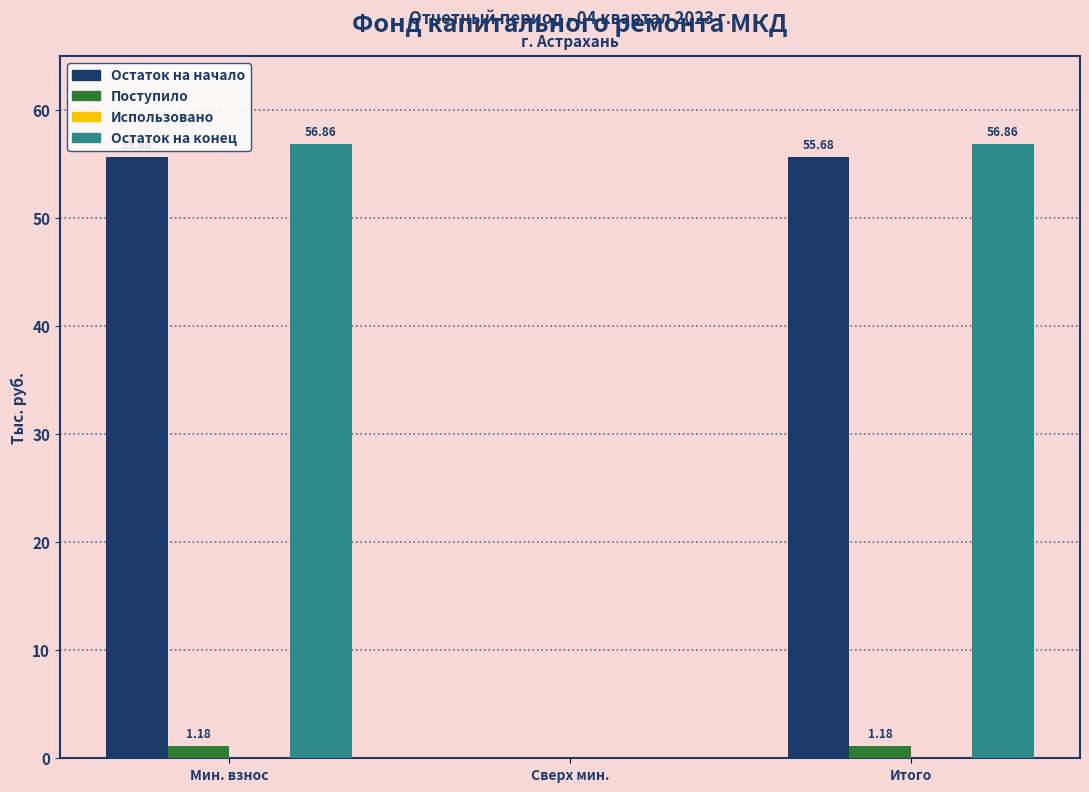

Is the value of Остаток на конец at Итого greater than the value of Поступило at Мин. взнос?

Yes